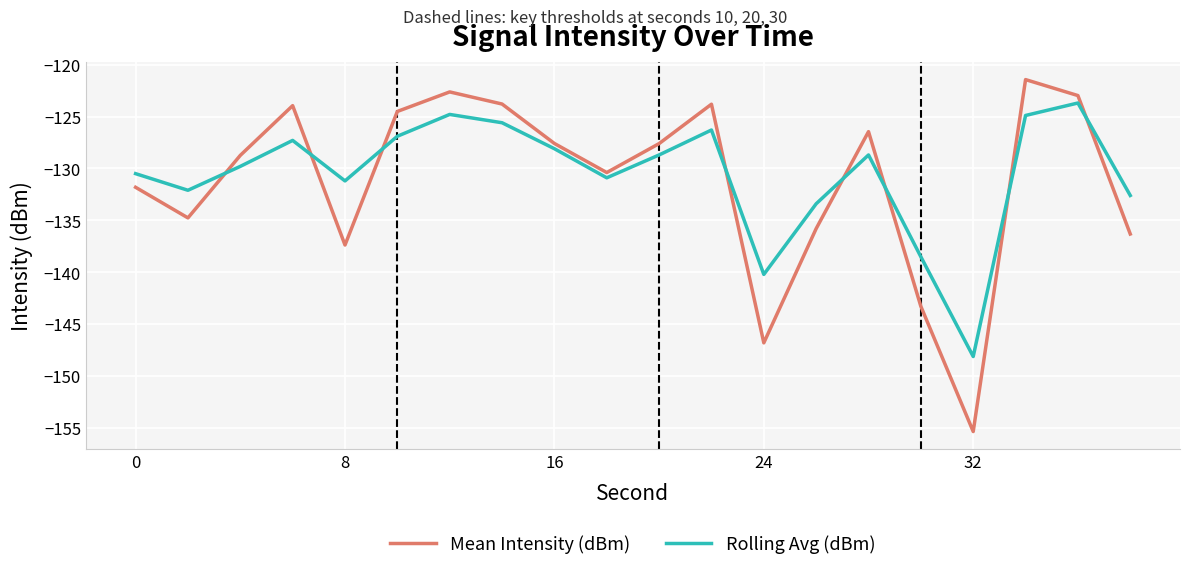

What is the highest value of the Rolling Avg (dBm) series?

-123.7